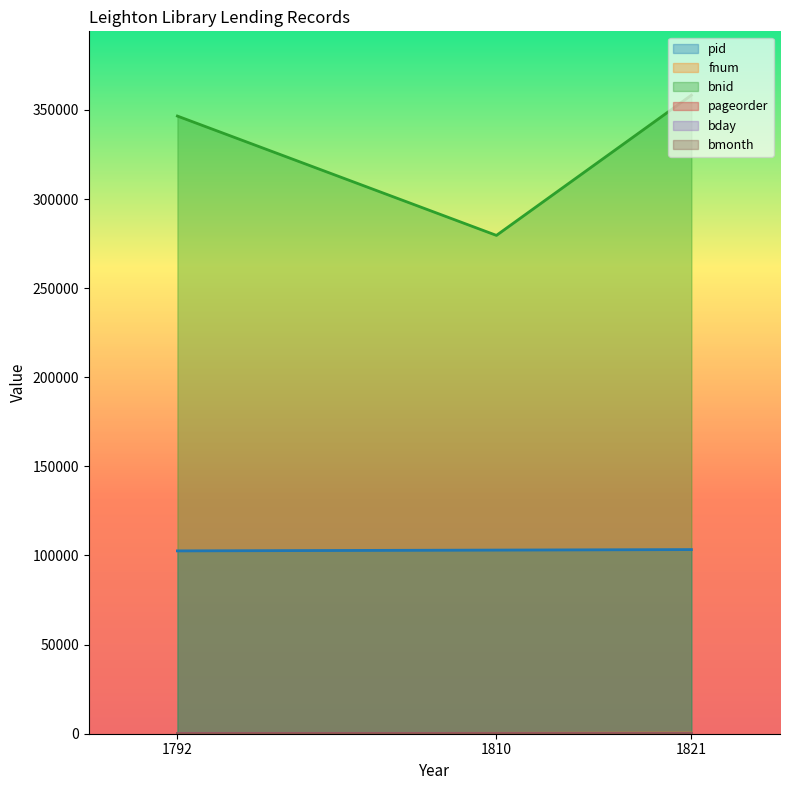

Where does the bnid series first go above 346535?

1821